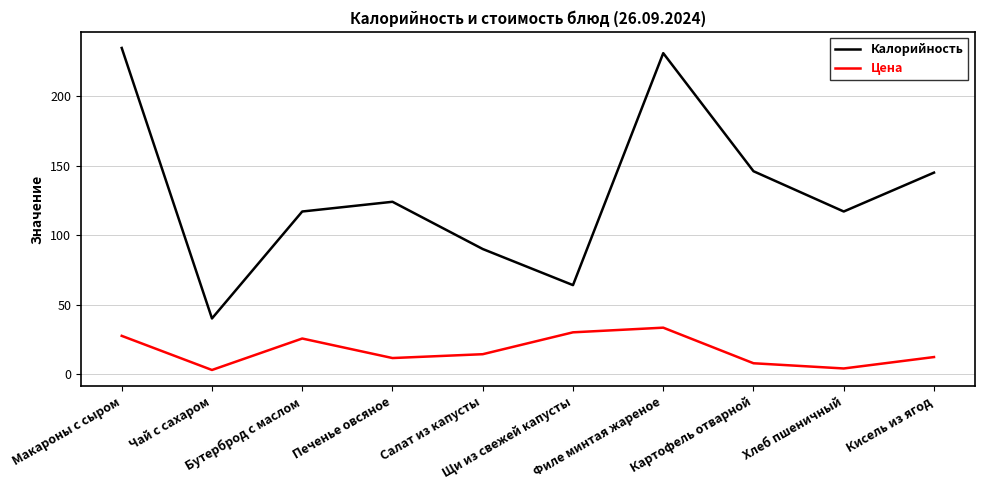

Rank the series by their maximum value, from lowest to highest.

Цена, Калорийность